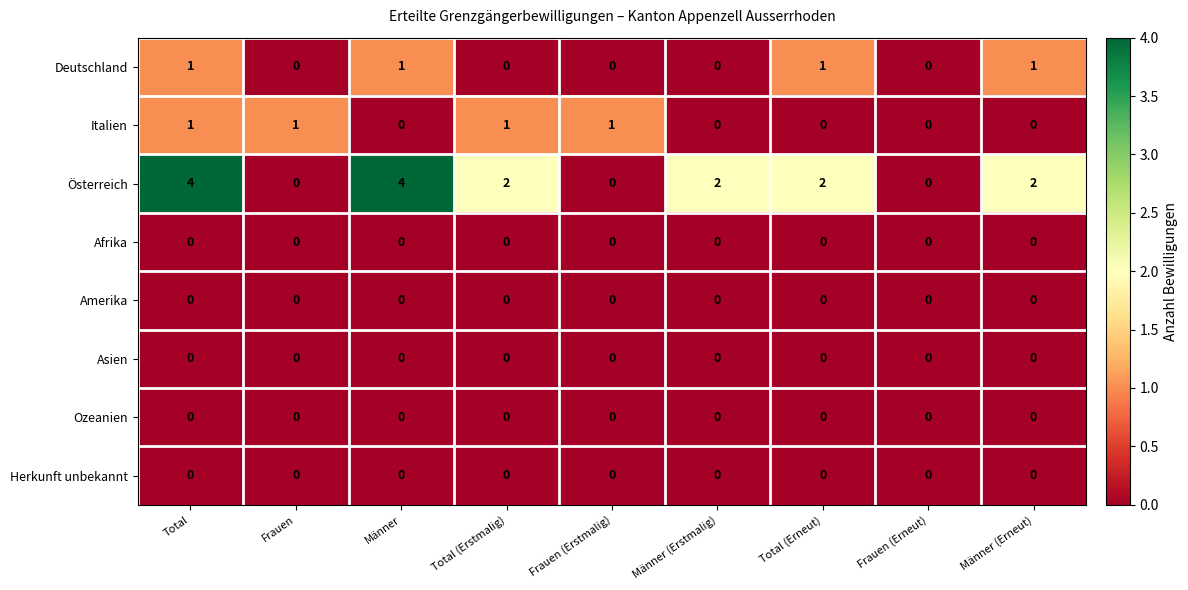

Which series changed the most between Total and Frauen (Erneut)?

Österreich